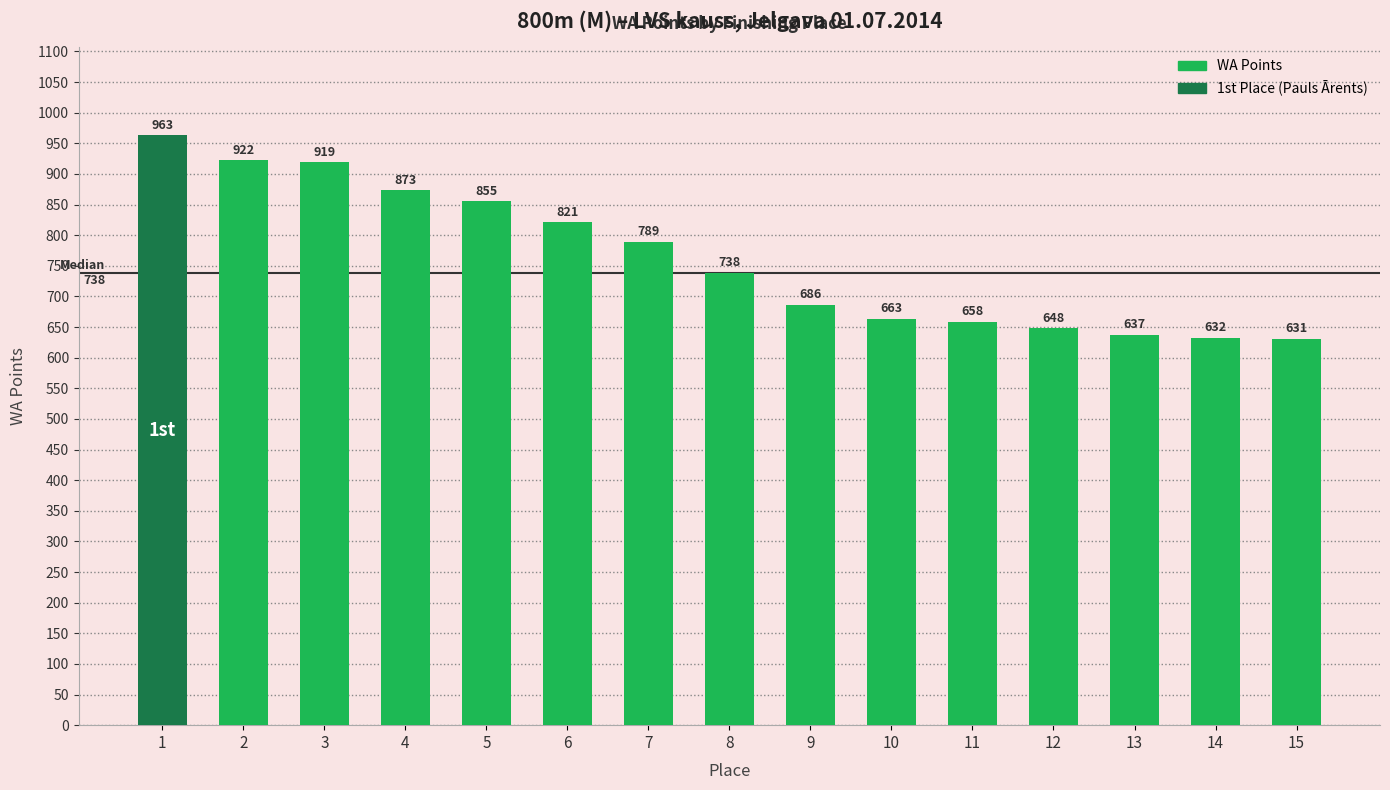

True or false: the data shows 663 at 10.

True